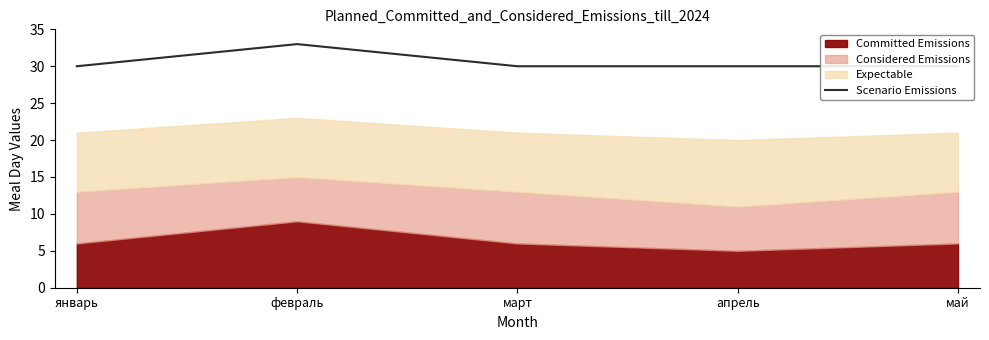

Does the chart have visible grid lines?

No